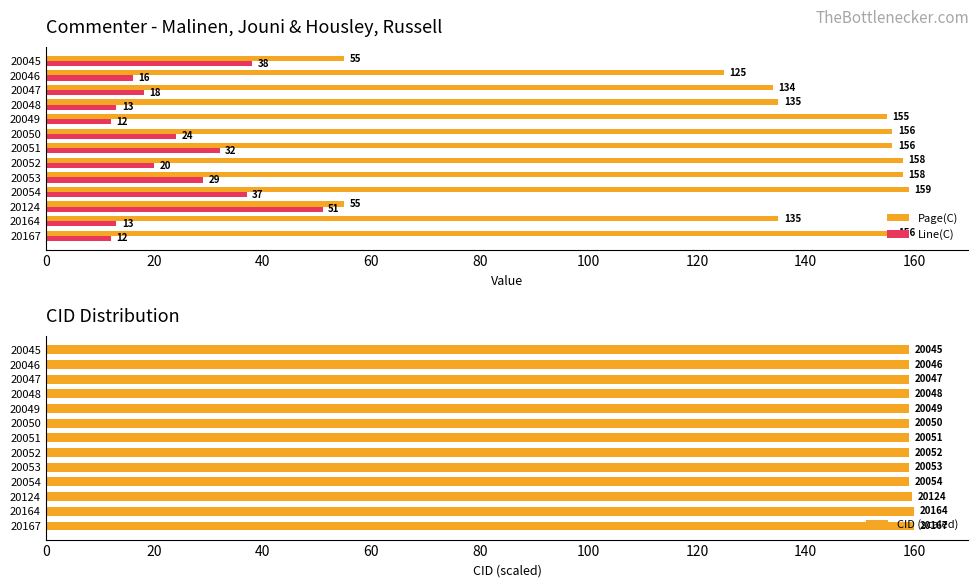

What is the difference between the second highest and minimum values in the Page(C) series?

103